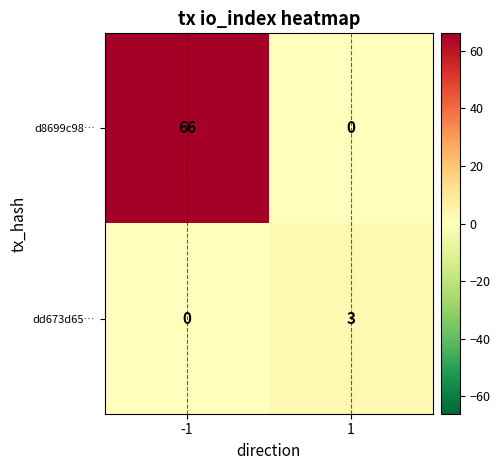

What is the sum of the dd673d65… values at -1 and 1?

3